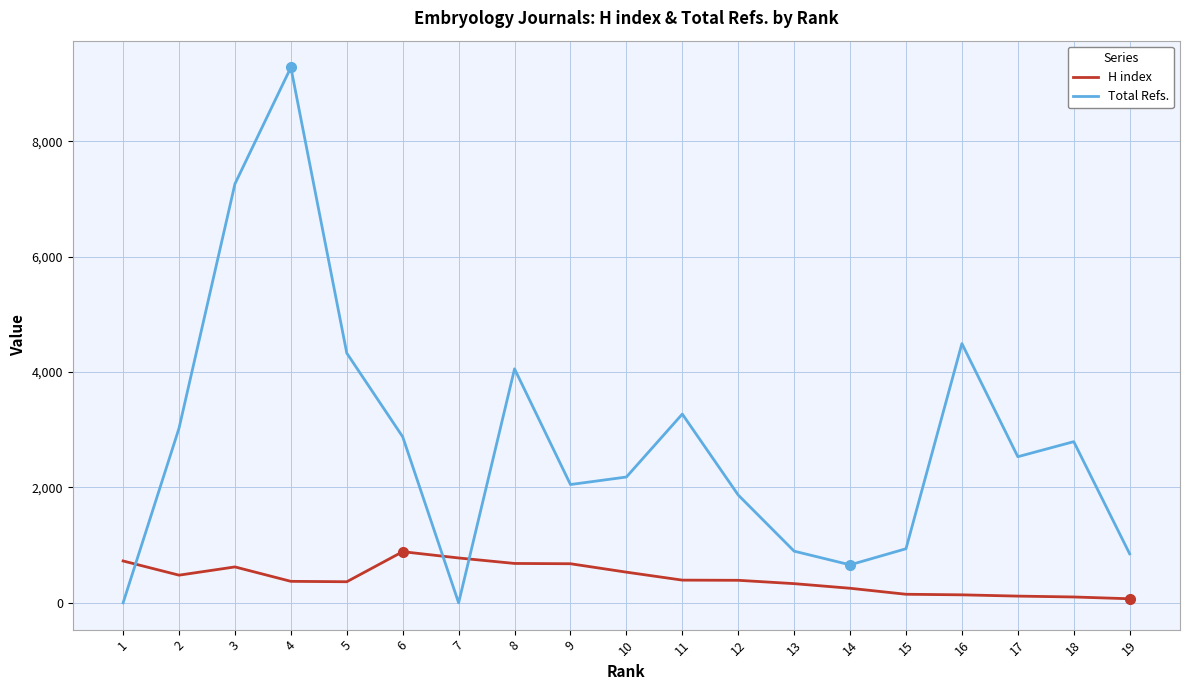

Which series changed the most between 13 and 17?

Total Refs.